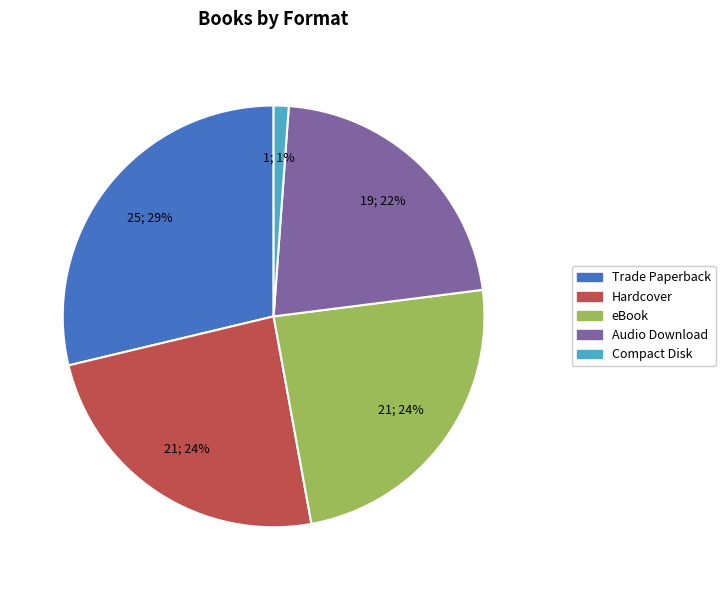

What is the ratio of the value at Trade Paperback to the value at Audio Download?

1.3